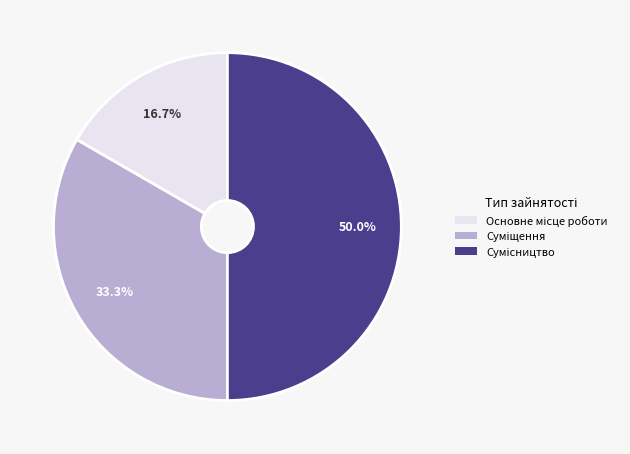

Is it true that Суміщення is 33% of the pie?

True